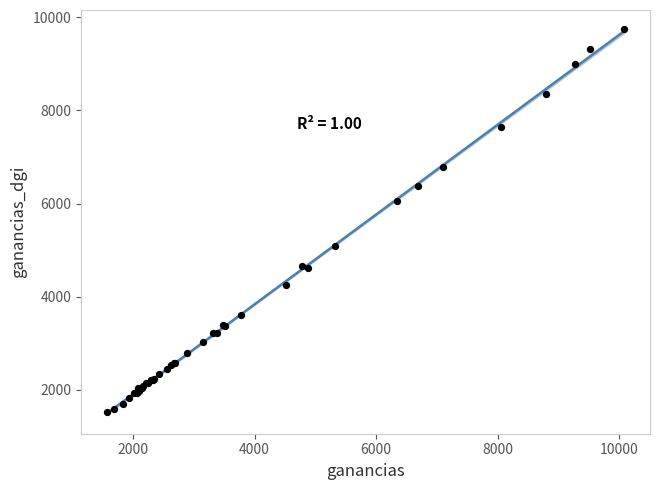

What Y value in the scatter plot is closest to 5634?

6044.7